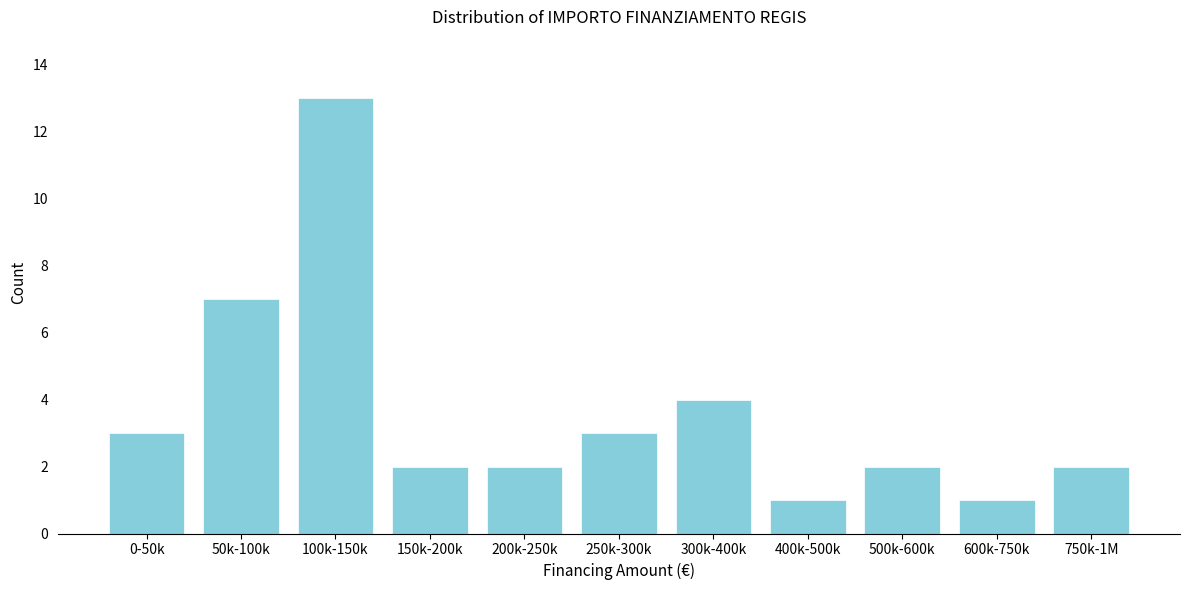

Reading left to right, extract all data points from this chart.

0-50k=3	50k-100k=7	100k-150k=13	150k-200k=2	200k-250k=2	250k-300k=3	300k-400k=4	400k-500k=1	500k-600k=2	600k-750k=1	750k-1M=2